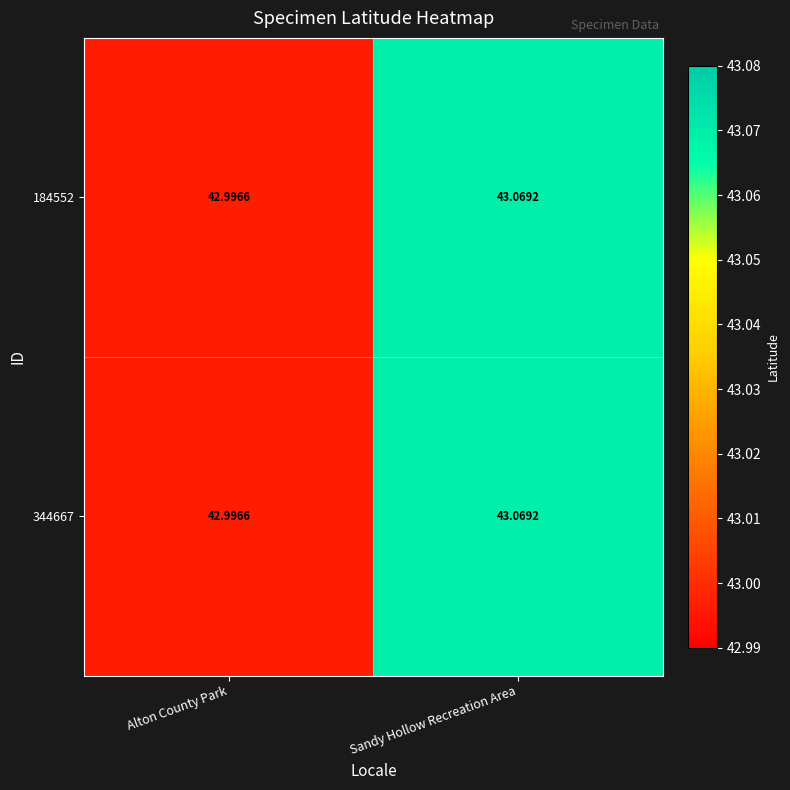

Rank the categories by 344667 value from lowest to highest.

Alton County Park, Sandy Hollow Recreation Area